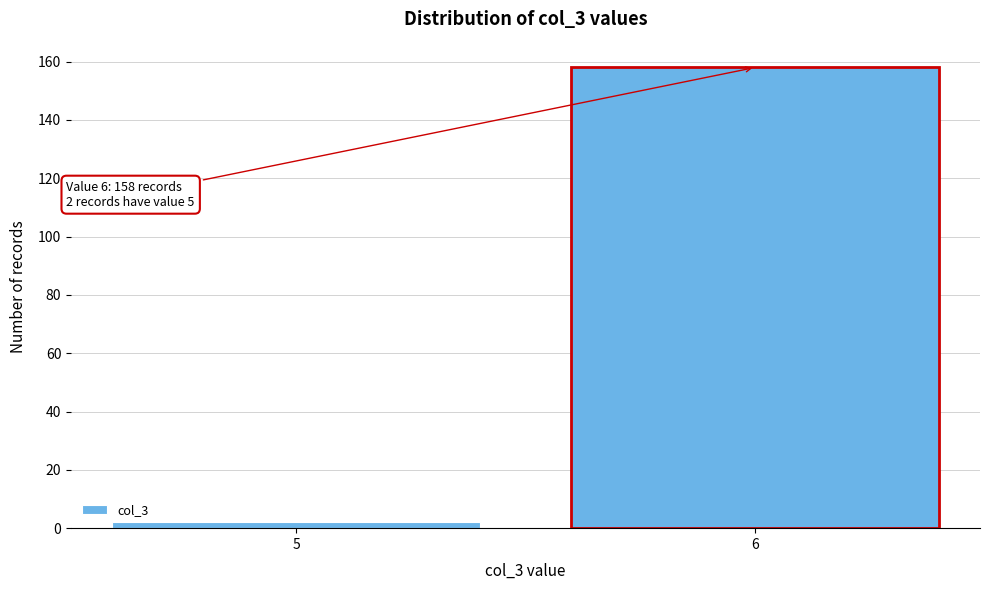

Reading right to left, list all the values displayed in this chart.

6=158	5=2